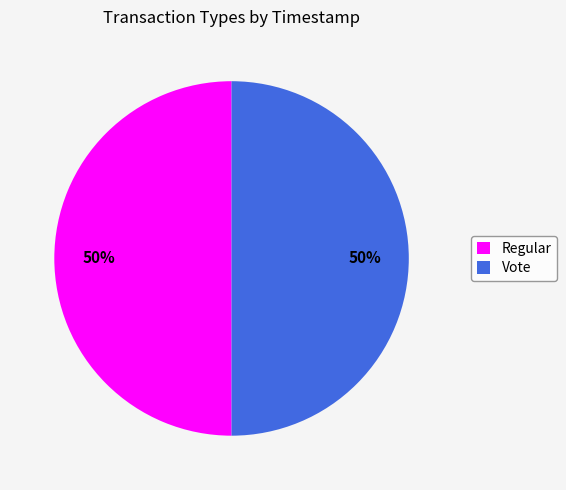

How many slices are in this pie chart?

2